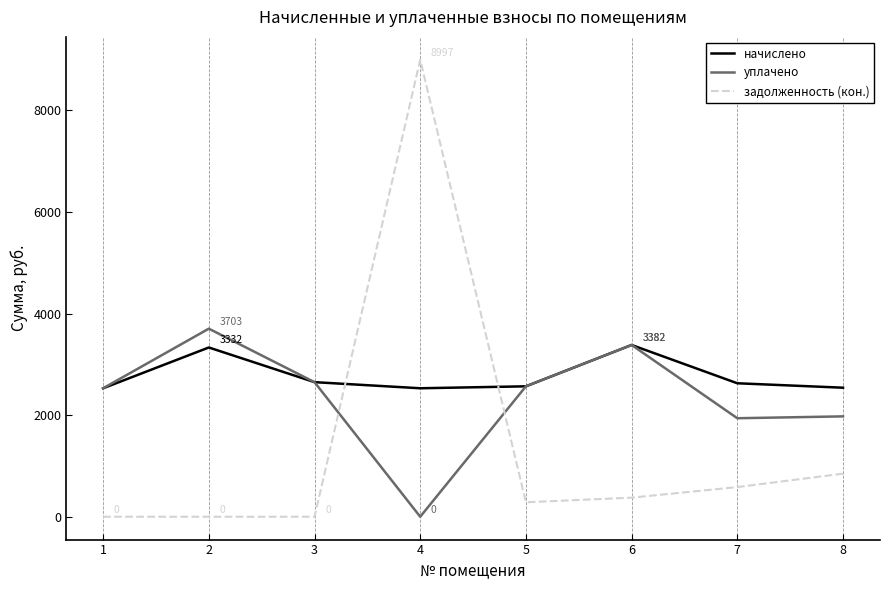

What is the sum of the начислено values at 8 and 2?

5872.8